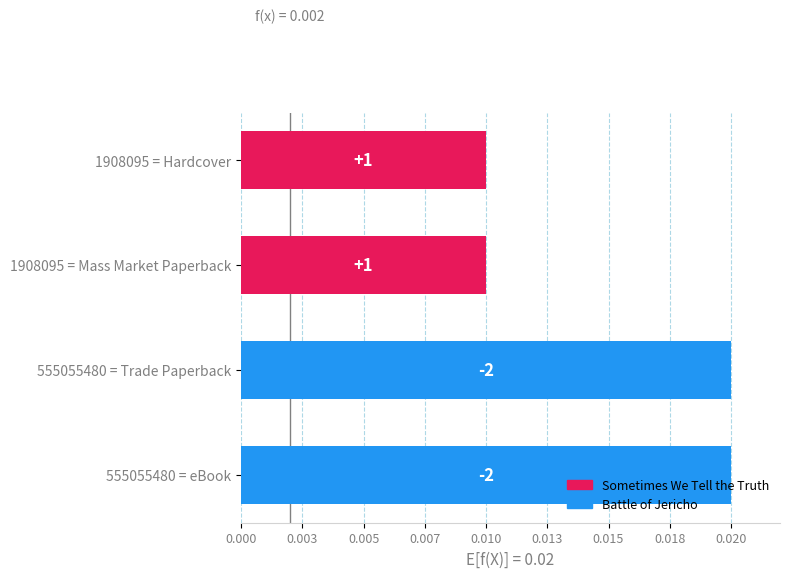

Are the bars horizontal?

Yes